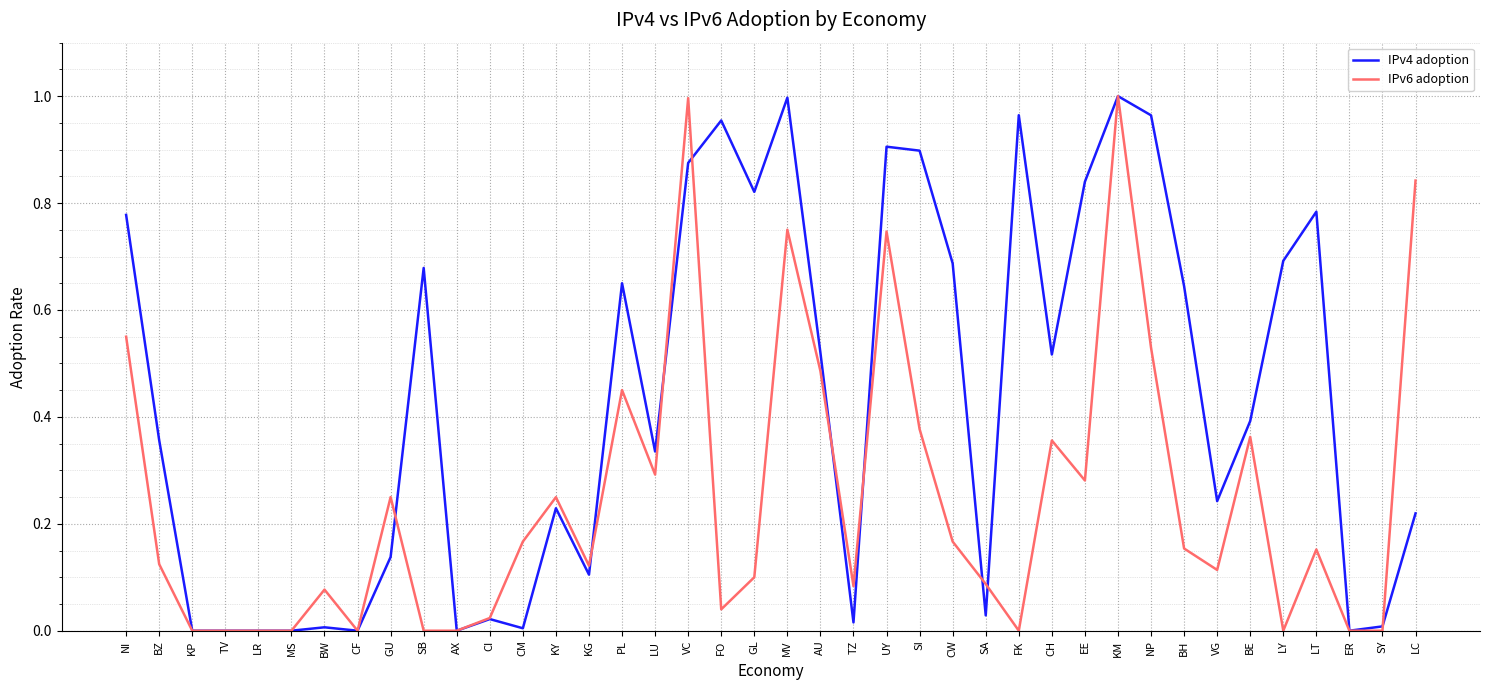

What position from the left is LY?

36